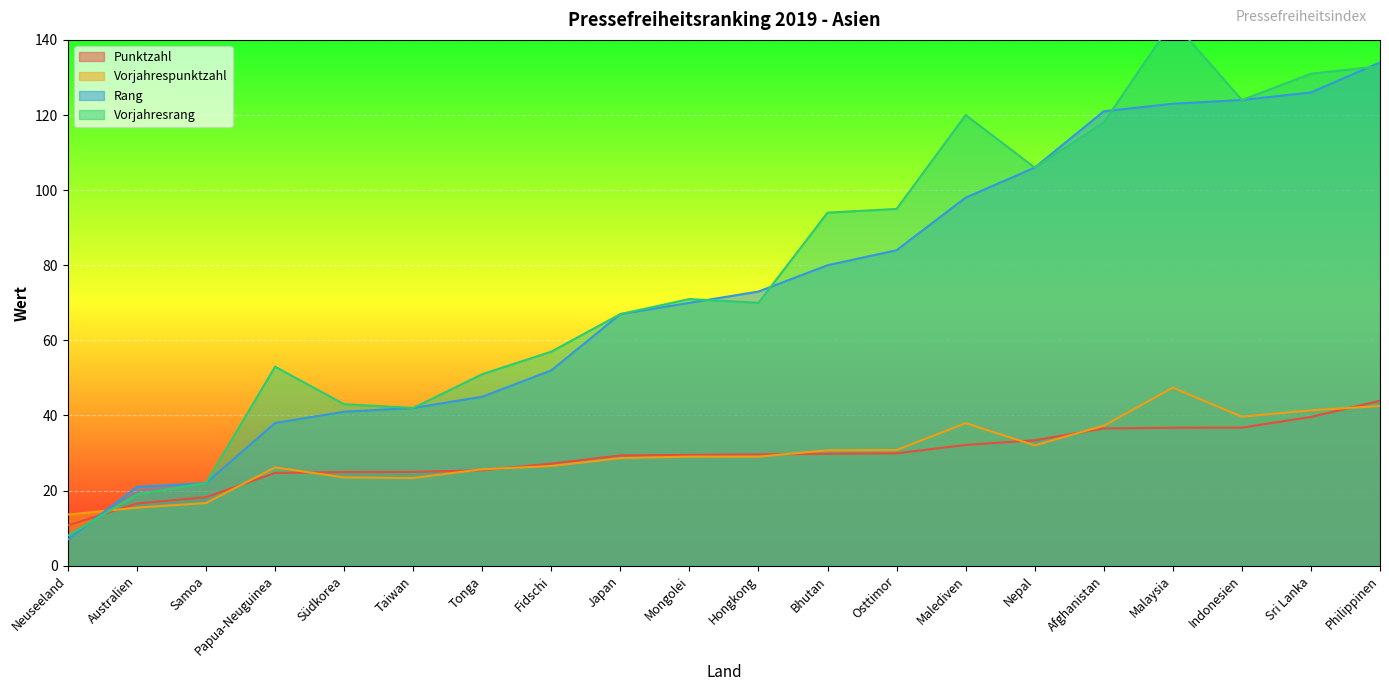

List the labels in order of Rang value, largest first.

Philippinen, Sri Lanka, Indonesien, Malaysia, Afghanistan, Nepal, Malediven, Osttimor, Bhutan, Hongkong, Mongolei, Japan, Fidschi, Tonga, Taiwan, Südkorea, Papua-Neuguinea, Samoa, Australien, Neuseeland